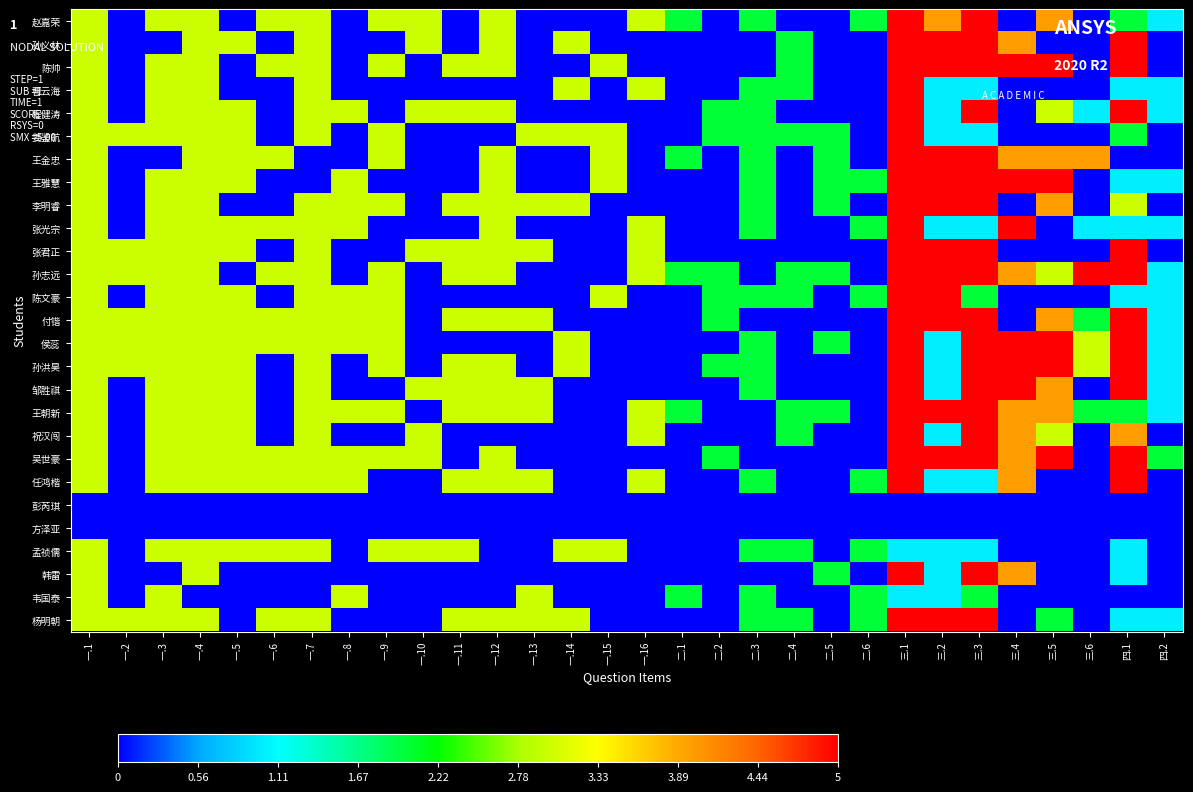

Count the number of categories in the chart.

30